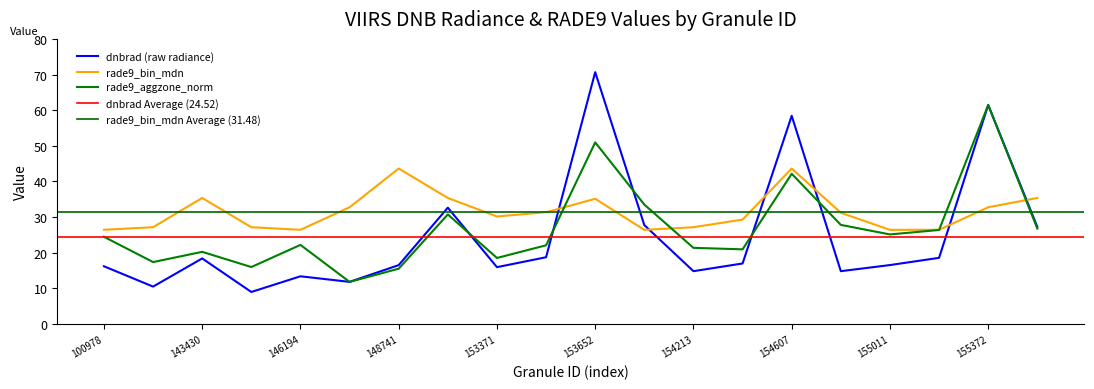

List the labels in order of dnbrad value, largest first.

153652, 155372, 154607, 152628, 154022, 155557, 153478, 155191, 143430, 154406, 155011, 148741, 100978, 153371, 154819, 154213, 146194, 146385, 102352, 145229